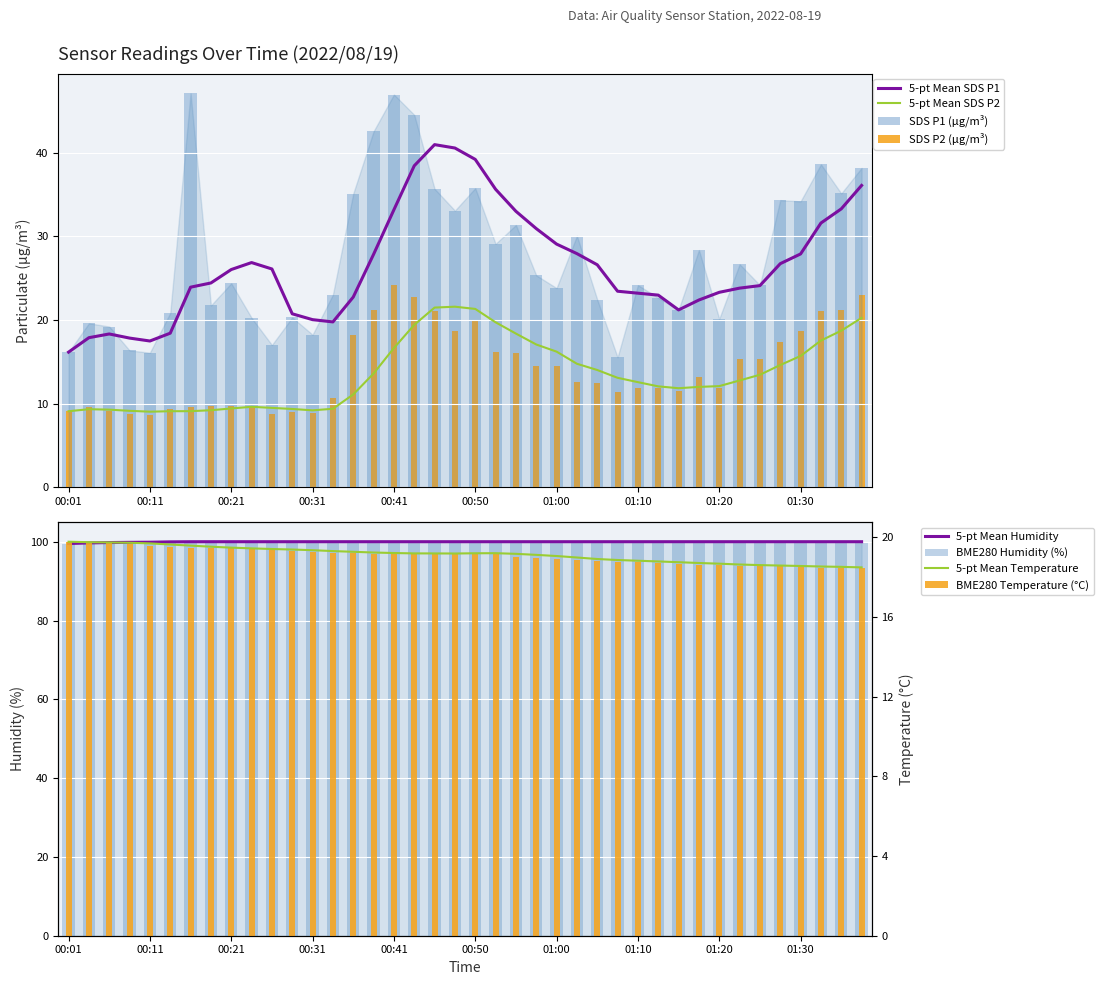

At how many categories does at least one series exceed 60?

40